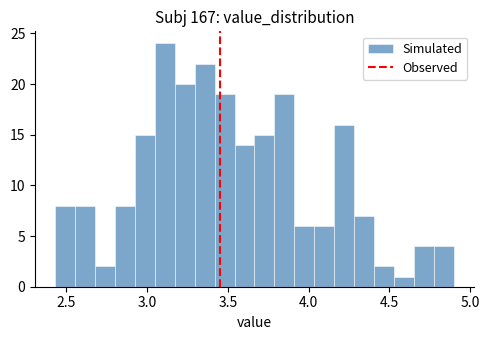

Around what value on the x-axis is the tallest bar? Give the approximate position of its centre, as read against the axis.

3.10